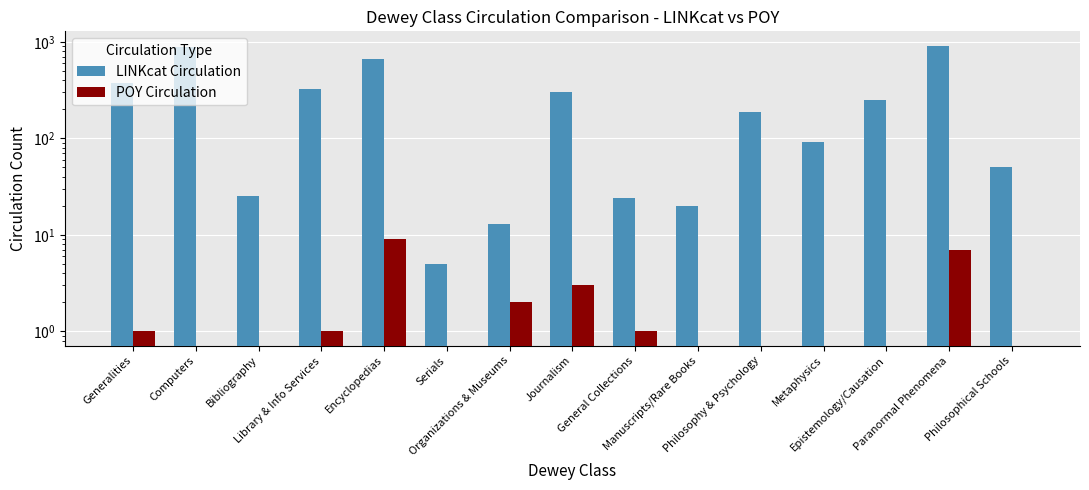

Which series has the largest range (max minus min)?

LINKcat Circulation